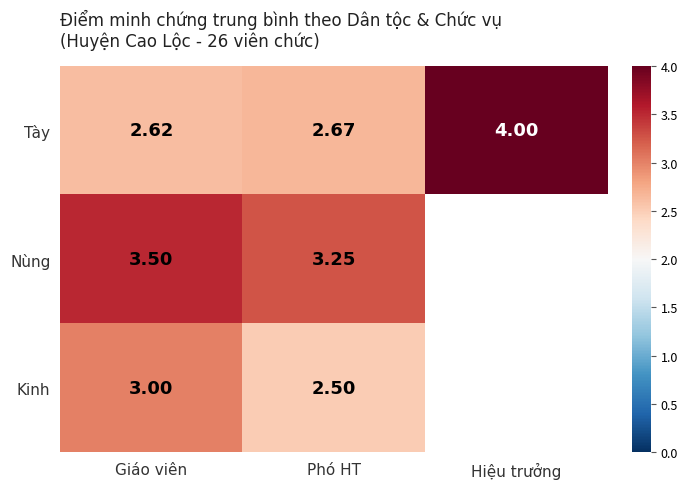

At which label is Tày closest to 3?

Phó HT